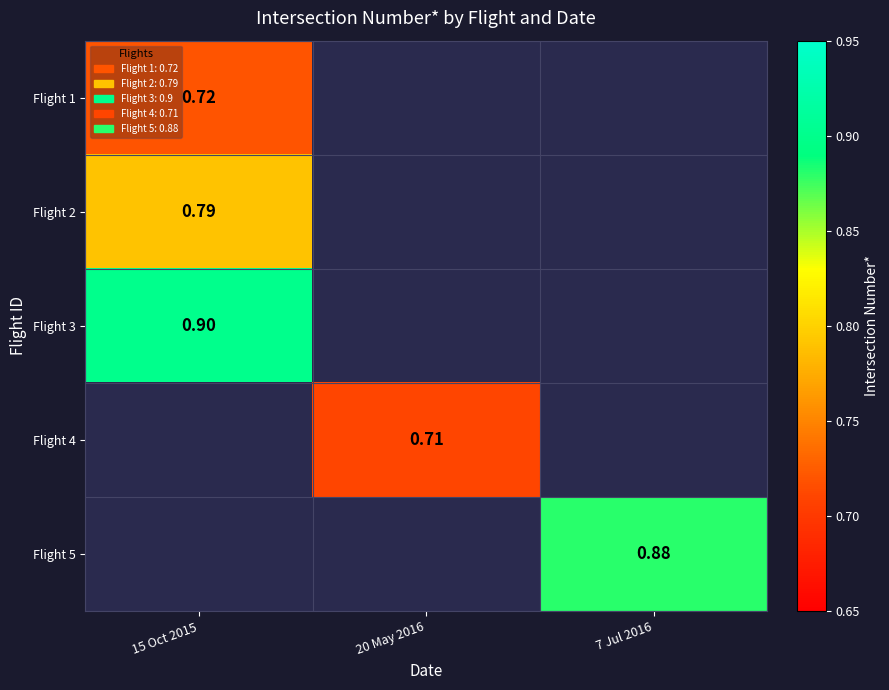

Where is Flight 1 nearest to the value 0?

15 Oct 2015